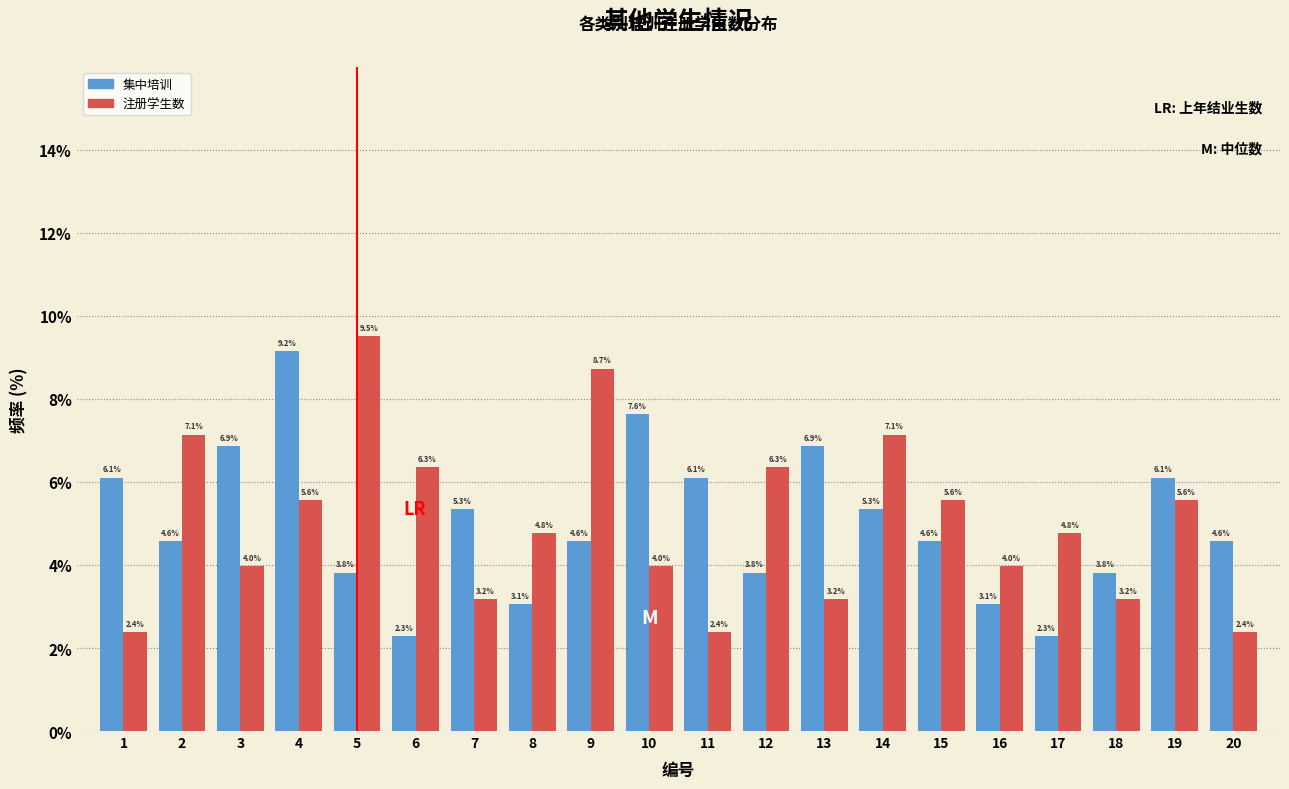

Reading left to right, extract all data points from this chart.

集中培训: 1=6.1	2=4.6	3=6.9	4=9.2	5=3.8	6=2.3	7=5.3	8=3.1	9=4.6	10=7.6	11=6.1	12=3.8	13=6.9	14=5.3	15=4.6	16=3.1	17=2.3	18=3.8	19=6.1	20=4.6
注册学生数: 1=2.4	2=7.1	3=4.0	4=5.6	5=9.5	6=6.3	7=3.2	8=4.8	9=8.7	10=4.0	11=2.4	12=6.3	13=3.2	14=7.1	15=5.6	16=4.0	17=4.8	18=3.2	19=5.6	20=2.4